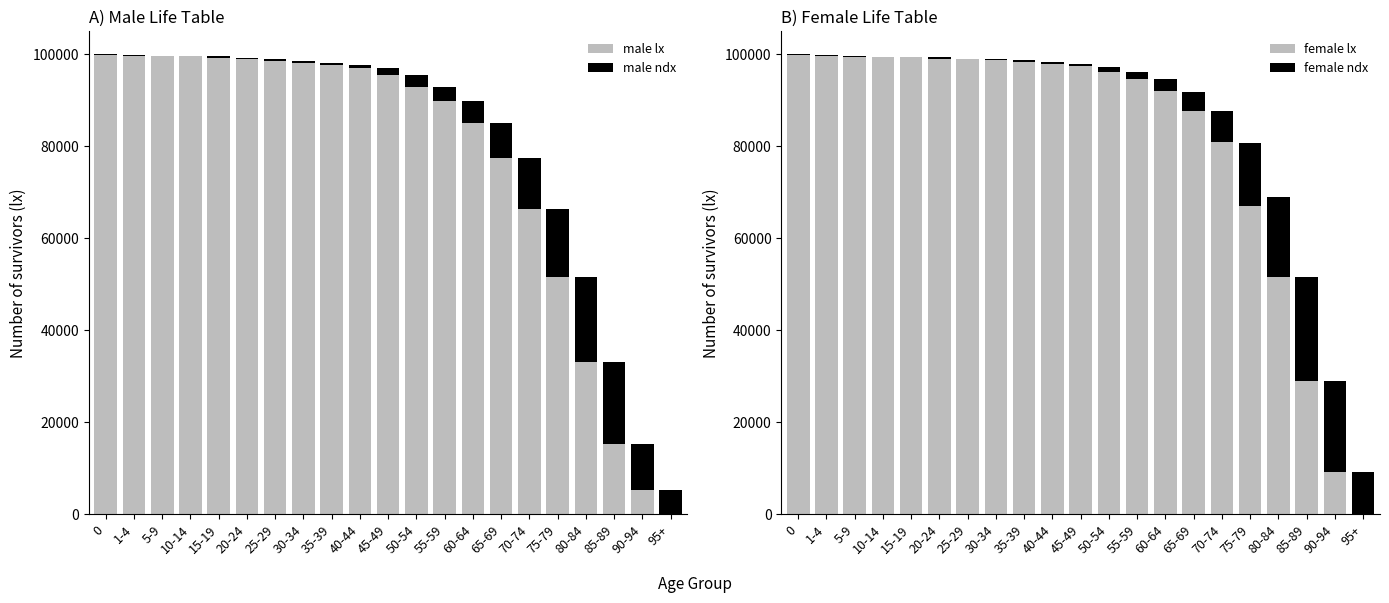

At which label is male lx closest to 49890?

75-79